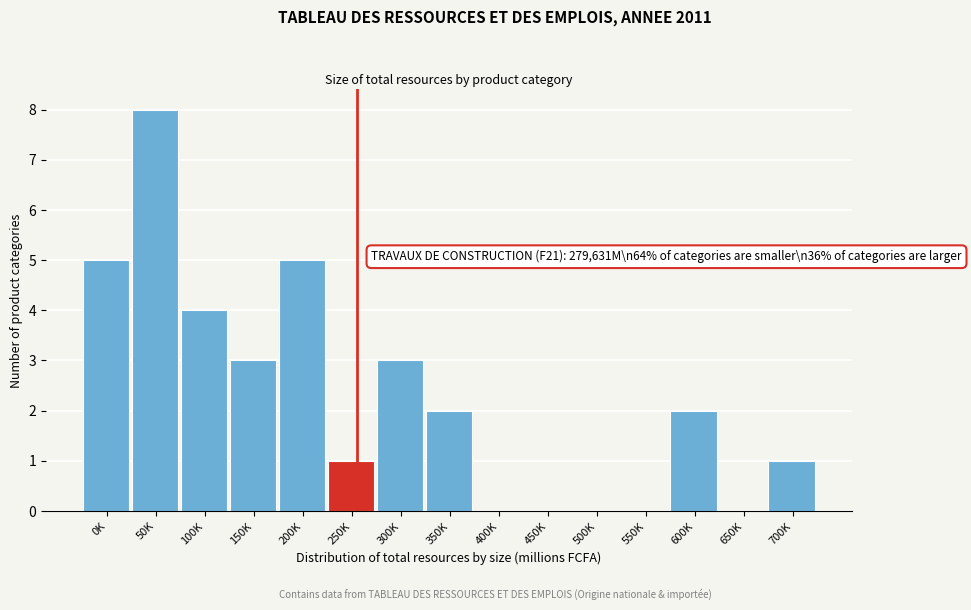

Reading right to left, transcribe all the data shown in this chart.

700K=1	650K=0	600K=2	550K=0	500K=0	450K=0	400K=0	350K=2	300K=3	250K=1	200K=5	150K=3	100K=4	50K=8	0K=5